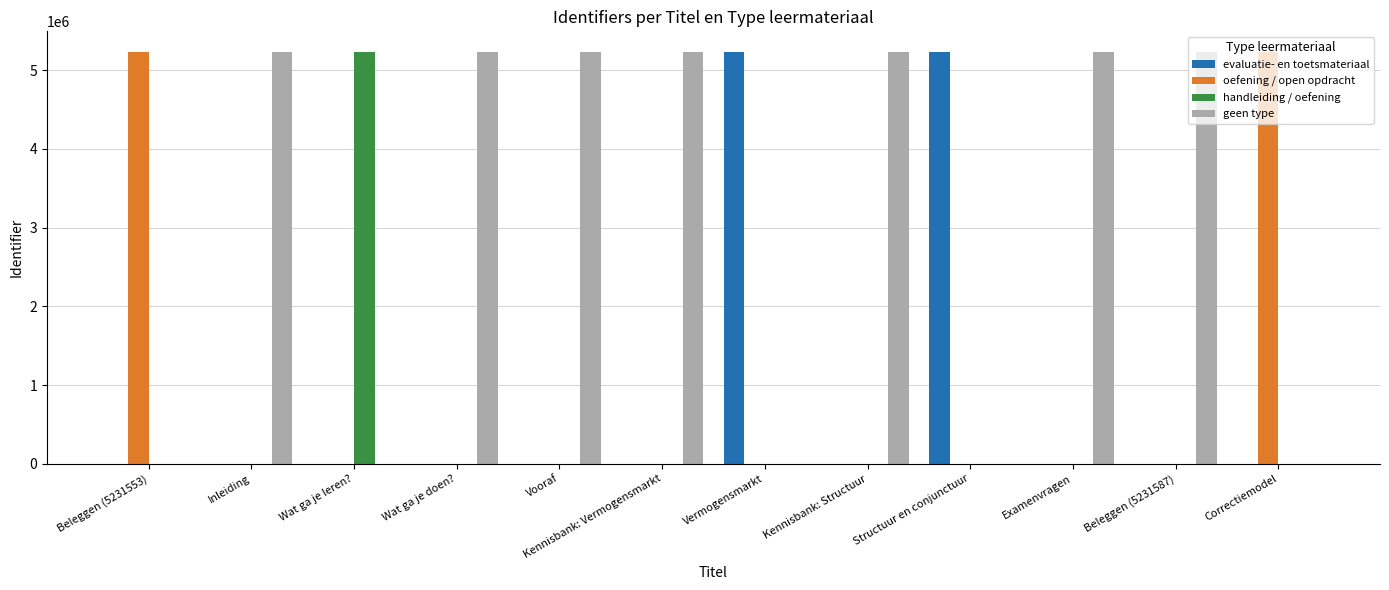

Is the value of geen type at Kennisbank: Vermogensmarkt greater than the value of oefening / open opdracht at Structuur en conjunctuur?

Yes